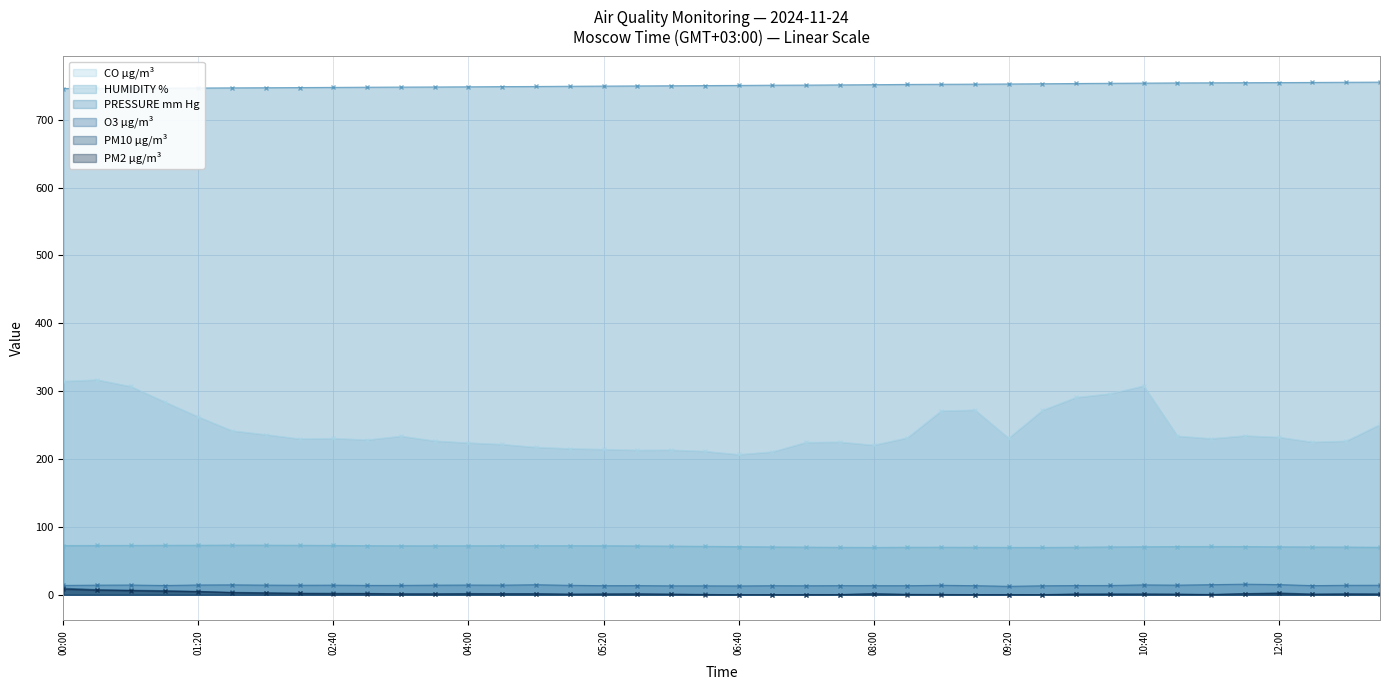

Reading left to right, extract all data points from this chart.

CO µg/m³: 00:00=314.7	00:20=316.8	00:40=306.9	01:00=284.3	01:20=262.2	01:40=241.7	02:00=236.0	02:20=229.7	02:40=230.5	03:00=228.3	03:20=233.8	03:40=226.8	04:00=223.9	04:20=221.7	04:40=217.4	05:00=215.4	05:20=214.4	05:40=213.2	06:00=213.4	06:20=211.5	06:40=206.7	07:00=210.6	07:20=224.6	07:40=225.1	08:00=220.5	08:20=231.3	08:40=270.9	09:00=272.4	09:20=230.8	09:40=271.8	10:00=290.9	10:20=296.2	10:40=307.9	11:00=233.9	11:20=230.2	11:40=234.4	12:00=232.2	12:20=225.0	12:40=226.6	13:00=250.9
HUMIDITY %: 00:00=72.5	00:20=72.7	00:40=72.7	01:00=72.9	01:20=73.0	01:40=73.2	02:00=73.1	02:20=72.9	02:40=72.7	03:00=72.4	03:20=72.2	03:40=72.2	04:00=72.3	04:20=72.3	04:40=72.4	05:00=72.4	05:20=72.3	05:40=72.0	06:00=71.7	06:20=71.4	06:40=71.0	07:00=70.5	07:20=70.2	07:40=69.9	08:00=69.8	08:20=70.0	08:40=70.1	09:00=70.0	09:20=69.8	09:40=69.8	10:00=70.0	10:20=70.5	10:40=70.8	11:00=71.1	11:20=71.1	11:40=71.1	12:00=70.7	12:20=70.4	12:40=70.3	13:00=70.0
PRESSURE mm Hg: 00:00=745.9	00:20=746.2	00:40=746.3	01:00=746.5	01:20=746.7	01:40=746.9	02:00=747.1	02:20=747.4	02:40=747.6	03:00=747.9	03:20=748.1	03:40=748.2	04:00=748.5	04:20=748.8	04:40=749.0	05:00=749.3	05:20=749.5	05:40=749.8	06:00=750.0	06:20=750.3	06:40=750.5	07:00=750.9	07:20=751.0	07:40=751.3	08:00=751.6	08:20=752.0	08:40=752.2	09:00=752.4	09:20=752.7	09:40=753.0	10:00=753.3	10:20=753.6	10:40=753.9	11:00=754.2	11:20=754.4	11:40=754.5	12:00=754.7	12:20=754.9	12:40=755.2	13:00=755.4
O3 µg/m³: 00:00=13.8	00:20=14.2	00:40=14.4	01:00=13.7	01:20=14.4	01:40=14.6	02:00=14.2	02:20=14.0	02:40=14.2	03:00=13.8	03:20=13.8	03:40=14.2	04:00=14.3	04:20=14.2	04:40=14.8	05:00=13.9	05:20=13.4	05:40=13.5	06:00=13.2	06:20=13.2	06:40=13.0	07:00=13.4	07:20=13.3	07:40=13.5	08:00=13.4	08:20=13.4	08:40=14.0	09:00=13.4	09:20=12.5	09:40=13.3	10:00=13.6	10:20=13.7	10:40=14.6	11:00=14.2	11:20=14.9	11:40=15.6	12:00=15.0	12:20=13.5	12:40=13.9	13:00=14.0
PM10 µg/m³: 00:00=9.8	00:20=7.6	00:40=6.8	01:00=6.2	01:20=5.0	01:40=3.6	02:00=3.0	02:20=2.4	02:40=2.3	03:00=2.0	03:20=1.6	03:40=1.5	04:00=1.9	04:20=1.8	04:40=1.7	05:00=1.0	05:20=1.3	05:40=1.4	06:00=1.1	06:20=0.6	06:40=0.1	07:00=0.2	07:20=0.4	07:40=0.4	08:00=1.8	08:20=0.8	08:40=0.5	09:00=0.3	09:20=0.4	09:40=0.3	10:00=1.3	10:20=1.6	10:40=1.2	11:00=1.1	11:20=0.6	11:40=1.8	12:00=2.9	12:20=1.1	12:40=1.6	13:00=1.2
PM2 µg/m³: 00:00=8.2	00:20=6.8	00:40=6.2	01:00=5.2	01:20=4.6	01:40=3.1	02:00=2.5	02:20=1.9	02:40=1.5	03:00=1.8	03:20=1.1	03:40=1.1	04:00=1.3	04:20=1.2	04:40=1.2	05:00=0.8	05:20=0.9	05:40=1.1	06:00=0.6	06:20=0.1	06:40=0.0	07:00=0.1	07:20=0.1	07:40=0.2	08:00=1.1	08:20=0.3	08:40=0.1	09:00=0.1	09:20=0.1	09:40=0.1	10:00=0.6	10:20=0.5	10:40=0.8	11:00=0.6	11:20=0.1	11:40=1.4	12:00=1.9	12:20=0.6	12:40=0.9	13:00=0.8